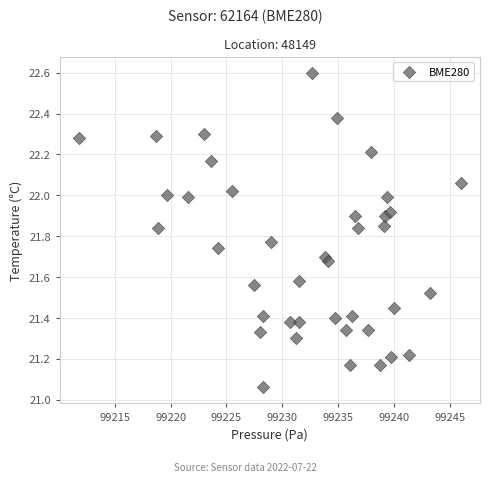

What is the range of X values (max minus min)?

34.2